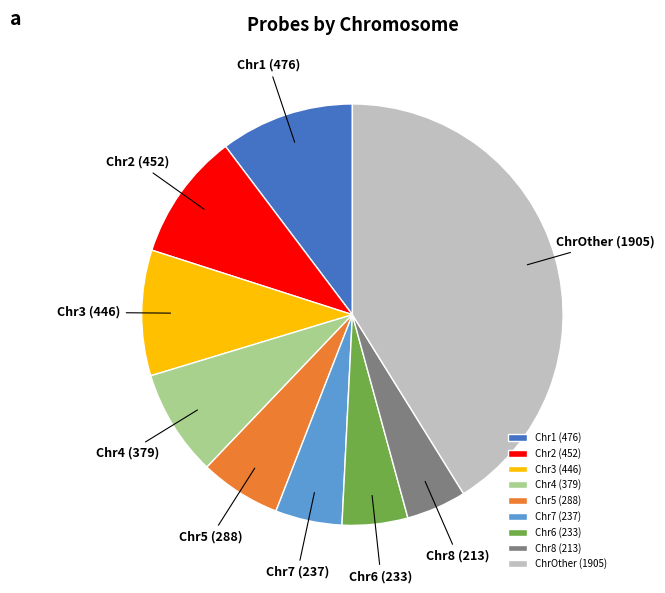

Count the number of slices in the pie.

9